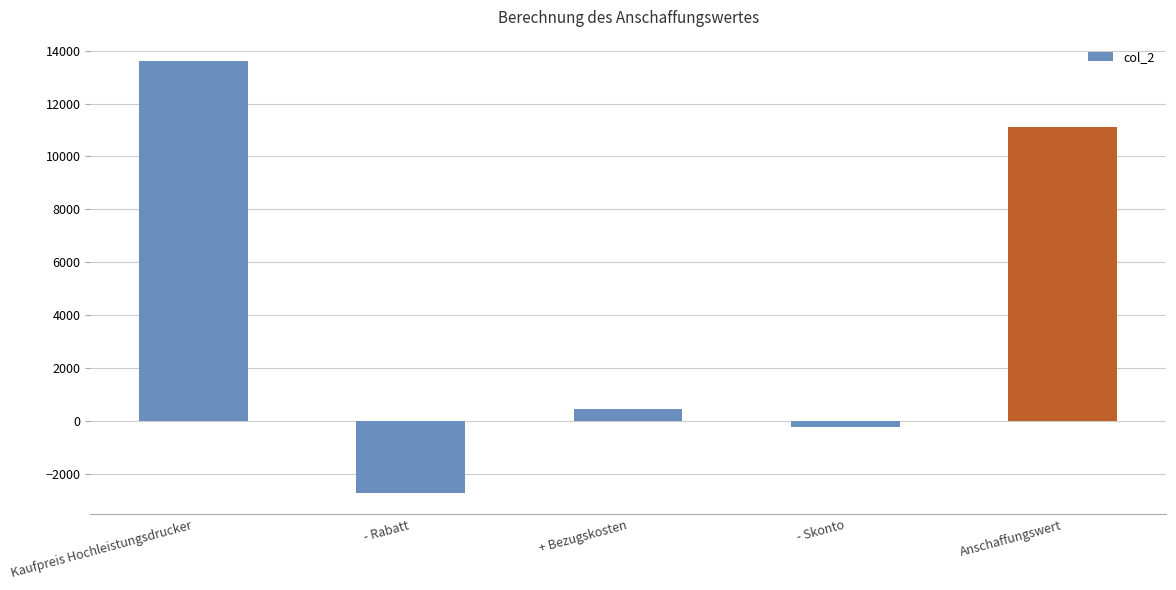

How many positive values are there?

3